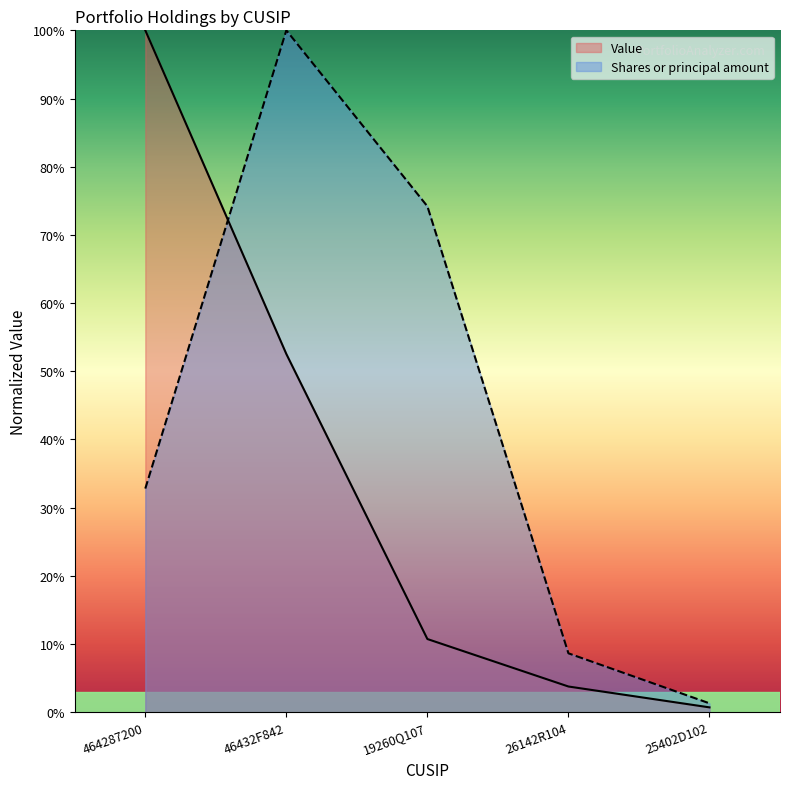

Which label corresponds to the smallest value in the chart?

25402D102